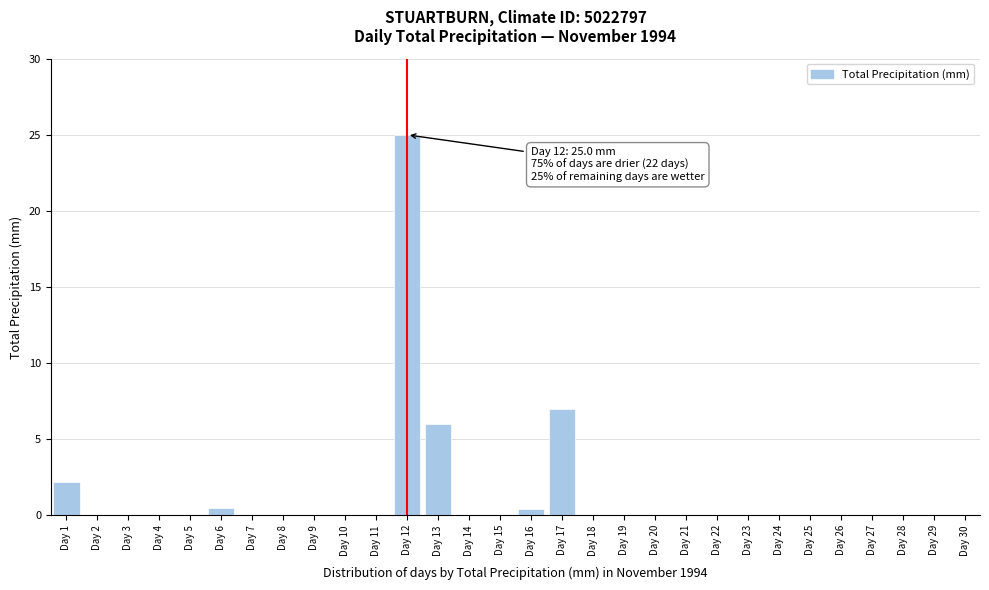

What is the change in value from Day 12 to Day 28?

-25.0